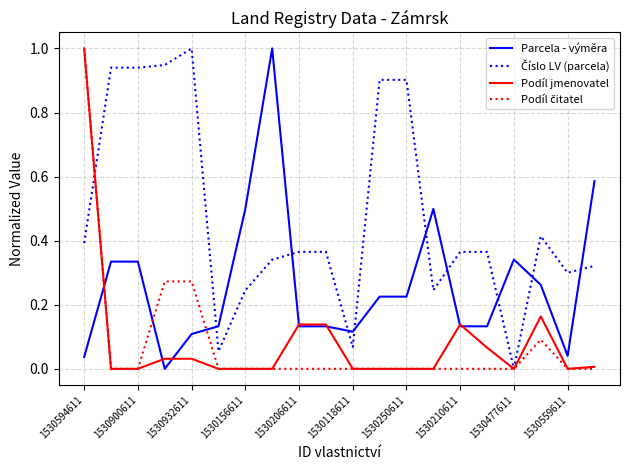

What is the highest value of the Parcela - výměra series?

1.0